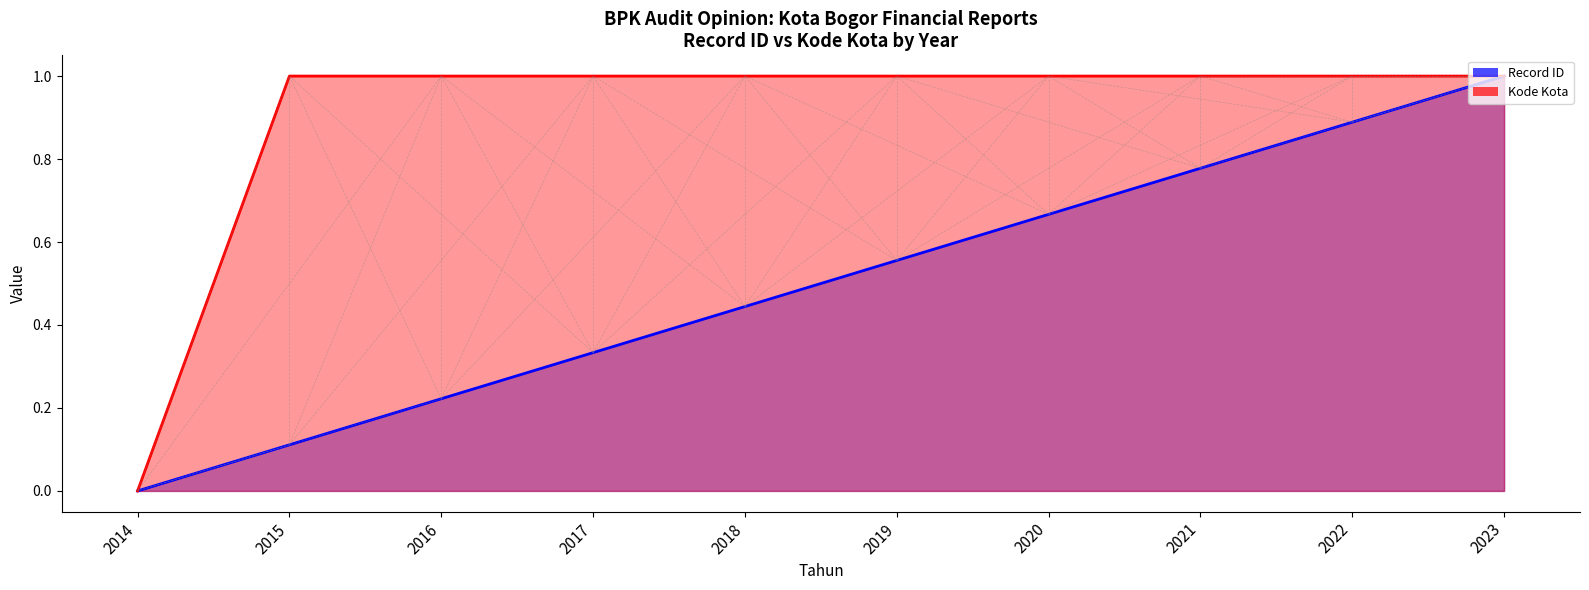

How many data points in Kode Kota are above 0?

9